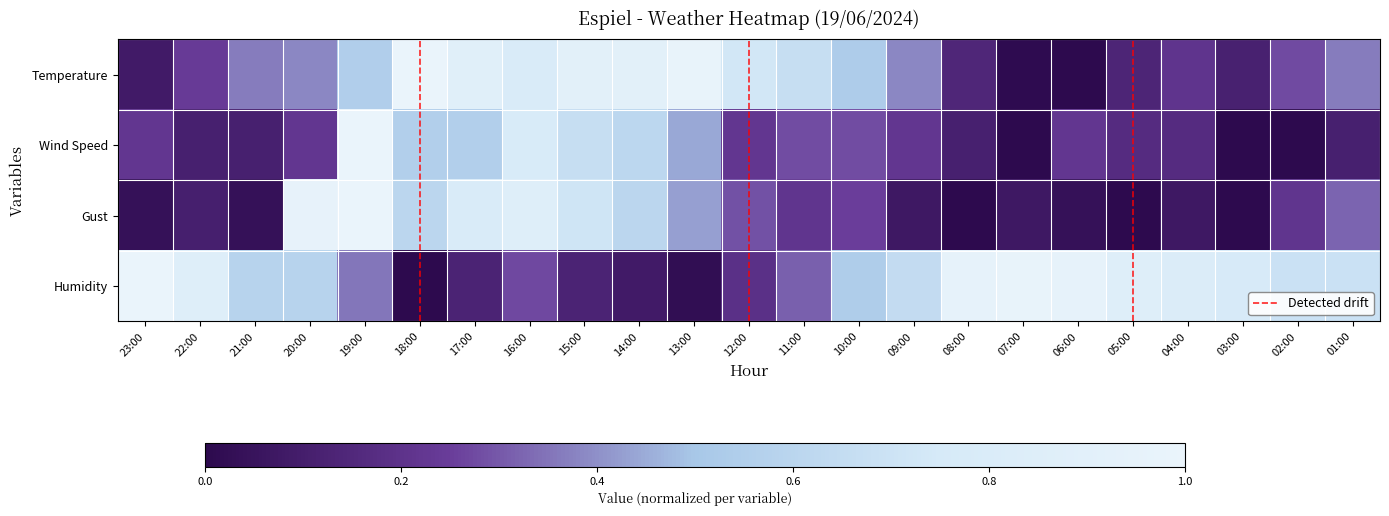

True or false: Temperature has a value of 1.2 at 11:00.

False